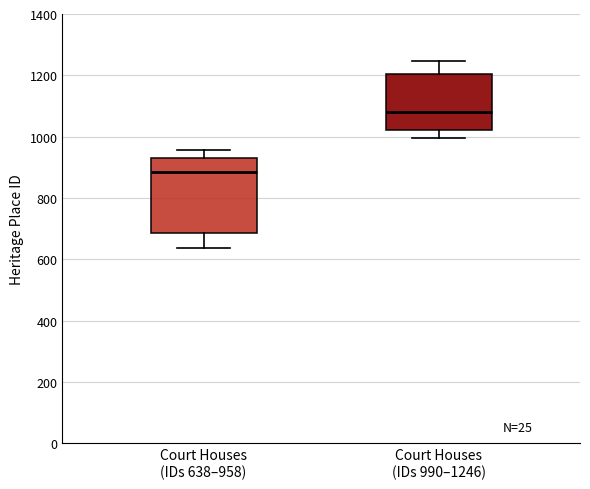

Where does the median line of the box for Court Houses (IDs 638–958) sit on the y-axis? The values are not printed on the chart, so give them approximately, as read against the axis.

880